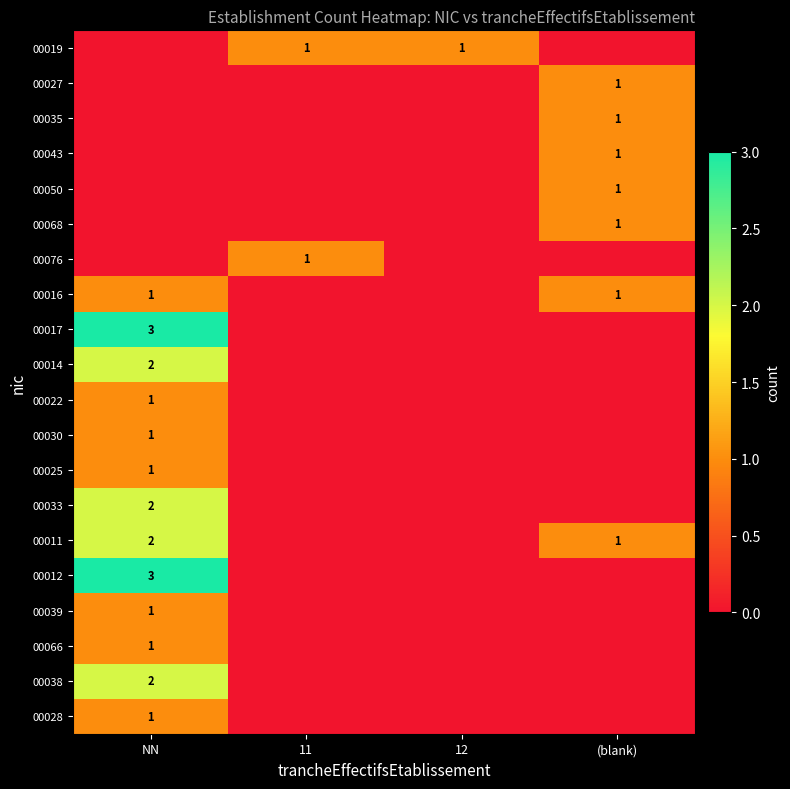

Is the value of 00012 at NN greater than the value of 00038 at NN?

Yes